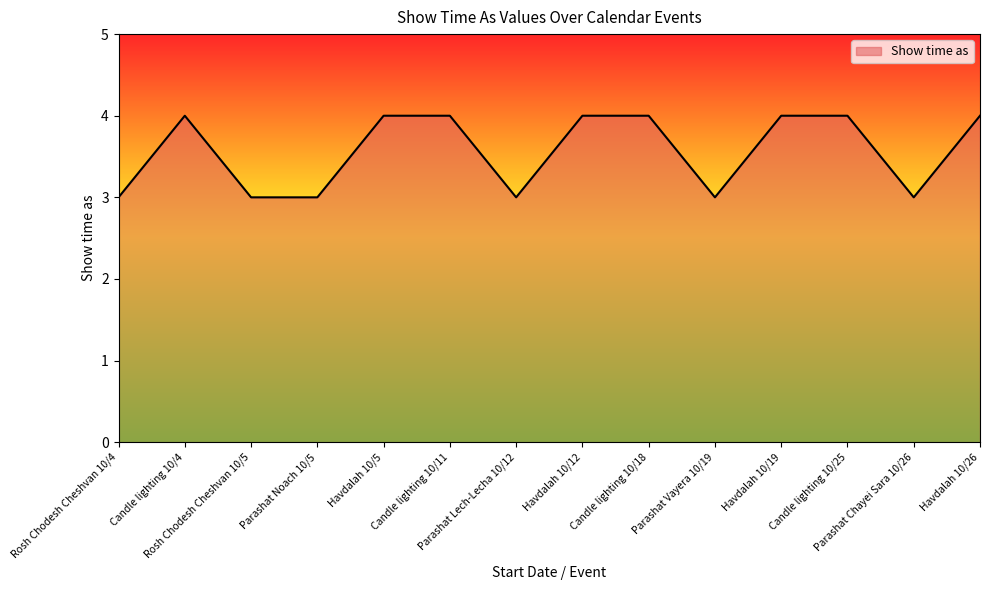

What is the greatest value displayed?

4